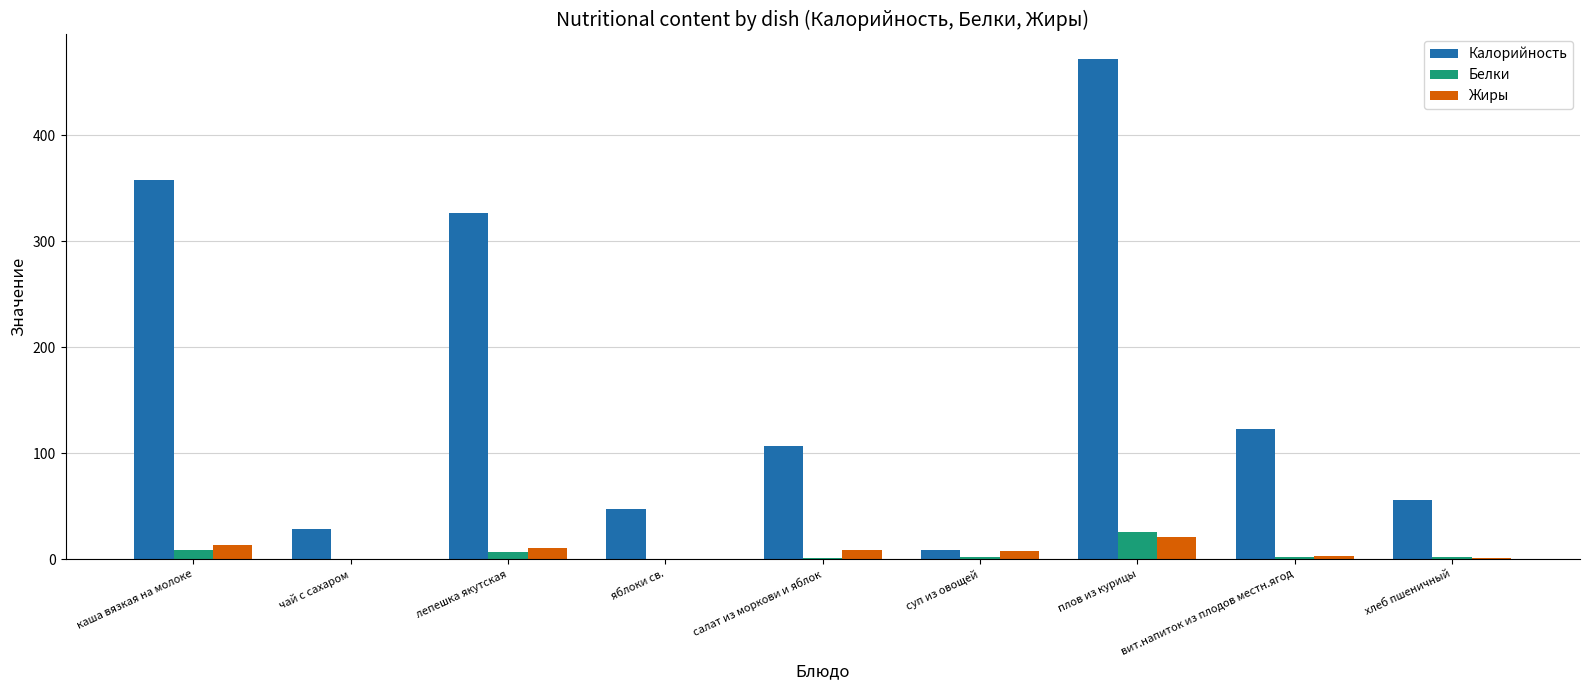

How many categories are shown in the chart?

9